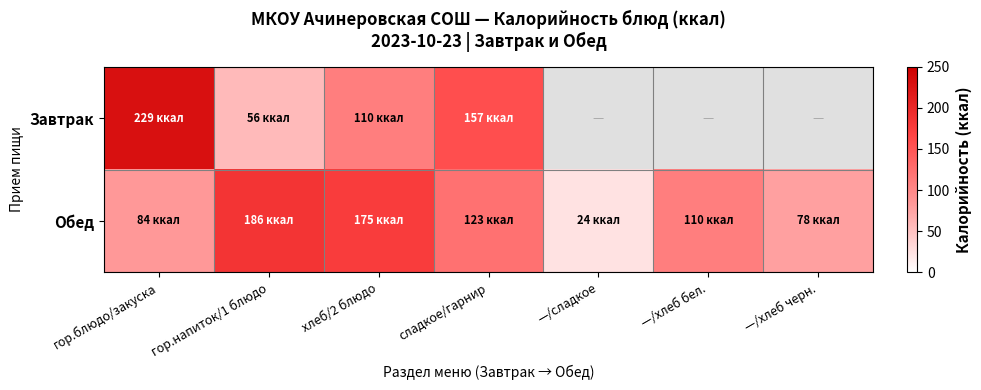

What is the difference between the Обед values at —/хлеб черн. and —/хлеб бел.?

32.0